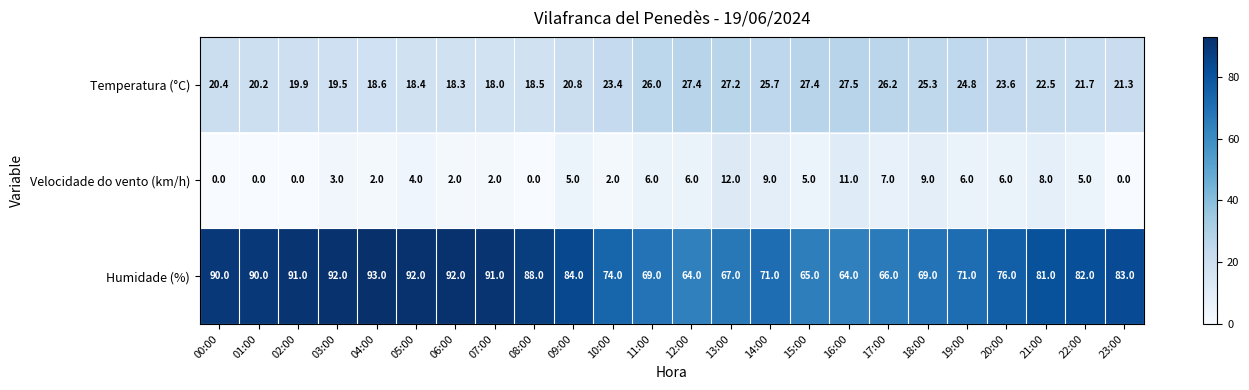

List the series in order of their overall mean, lowest first.

Velocidade do vento (km/h), Temperatura (°C), Humidade (%)